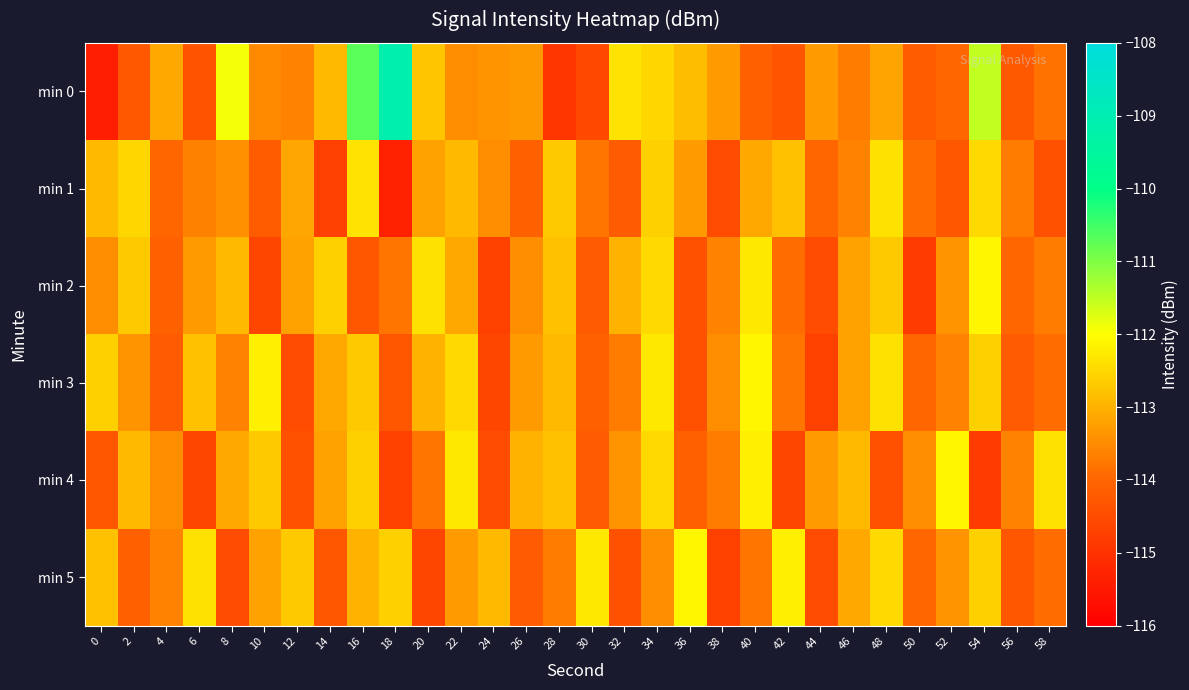

How many distinct data groups are displayed?

6